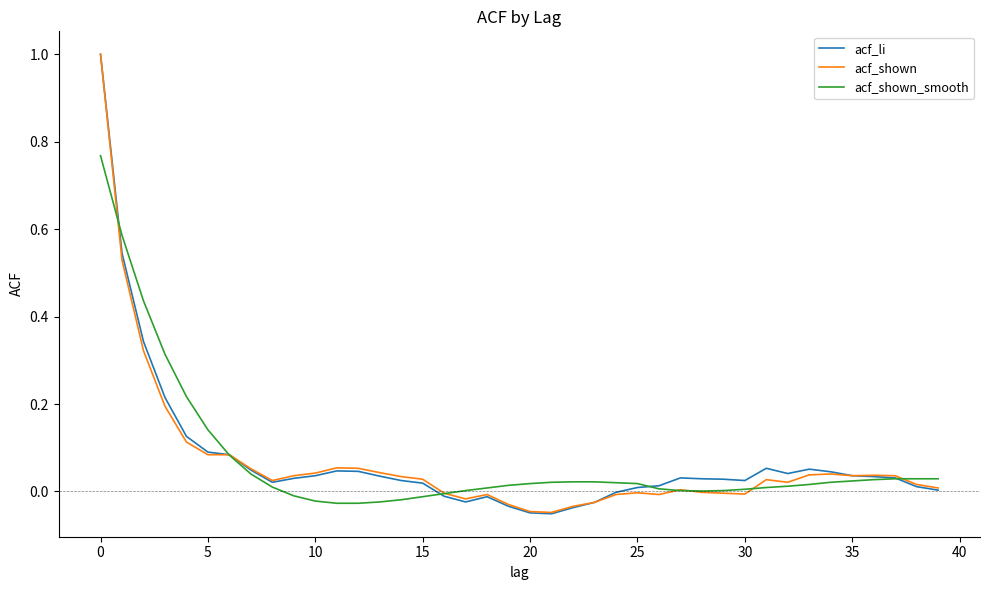

What are all the series names shown in the legend?

acf_li, acf_shown, acf_shown_smooth